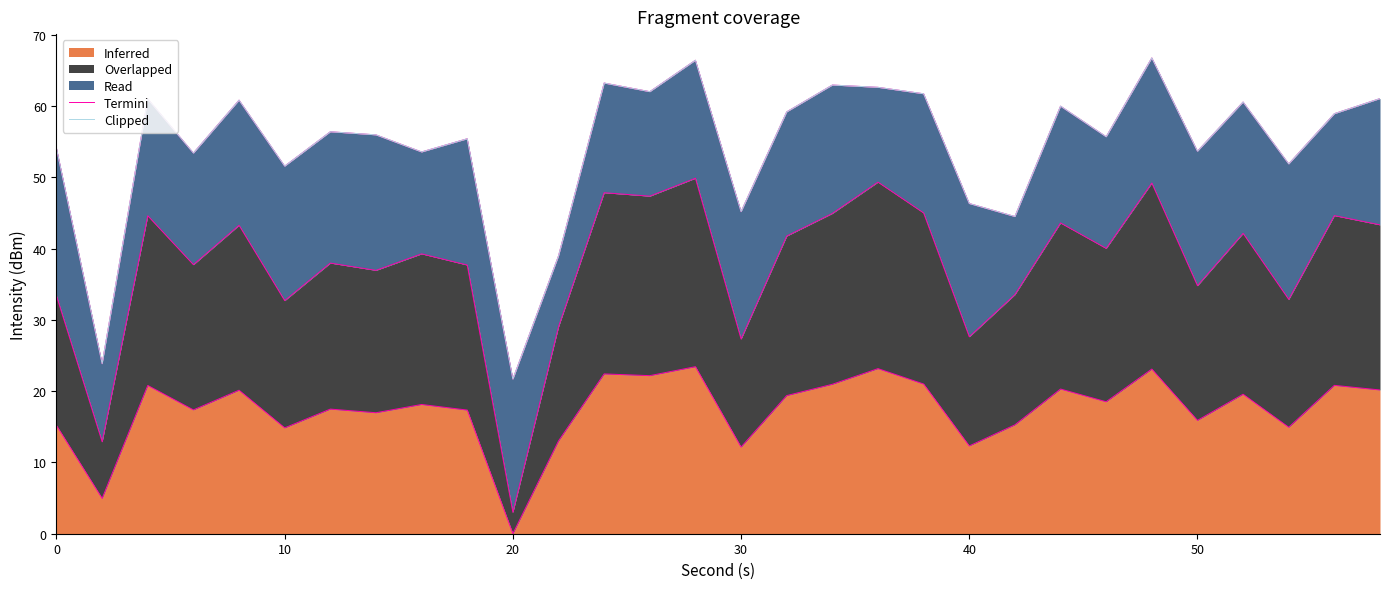

The value of Inferred at 20 is 0.0. True or false?

True